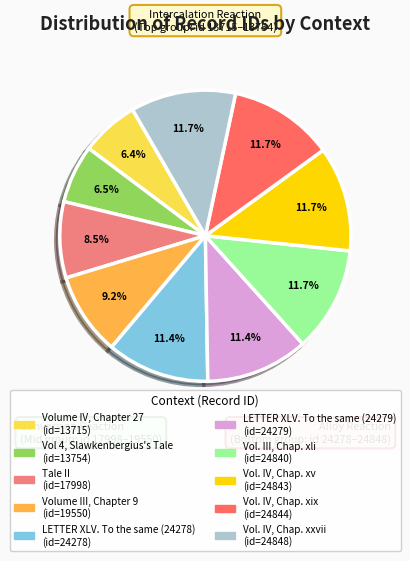

To the nearest percent, what percentage of the pie is Vol. III, Chap. xli?

12%